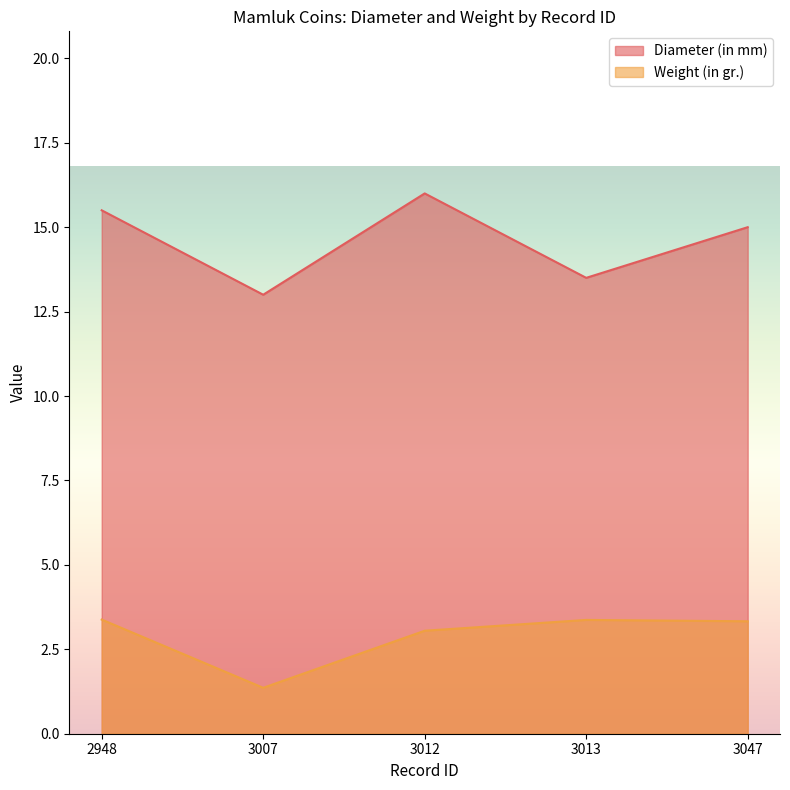

The value of Diameter (in mm) at 3013 is 13.5. True or false?

True